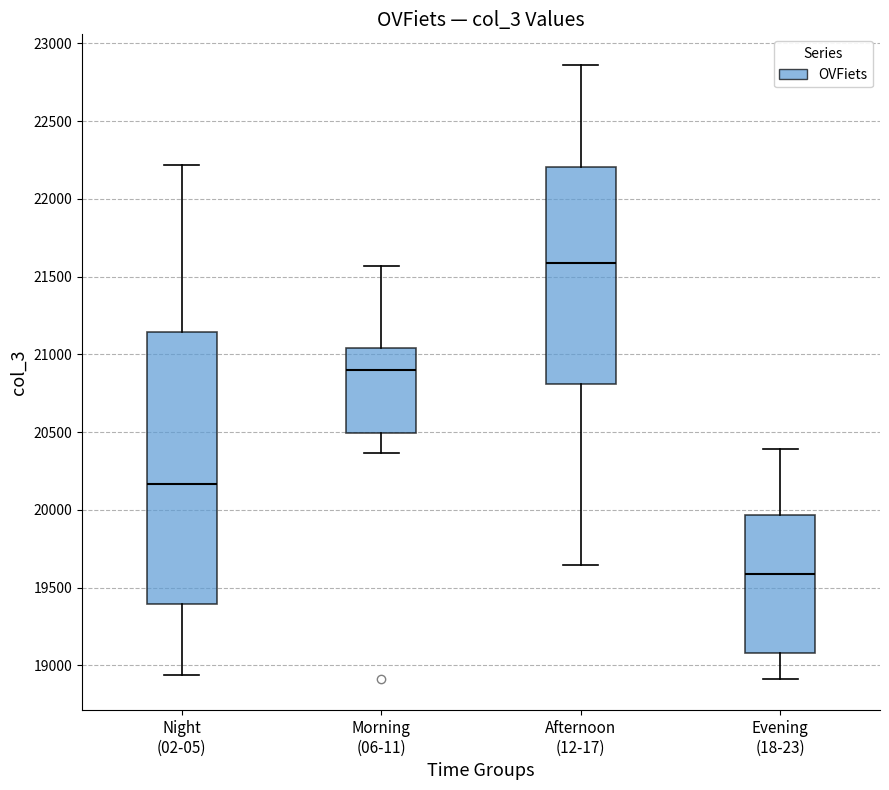

Reading left to right, read every box against the y-axis: the position of its median line, the range the box covers, and the ends of its whiskers. The values are not printed on the chart, so give them approximately, as read against the axis.

Night (02-05): median 20150, box 19400 to 21150, whiskers 18950 to 22200
Morning (06-11): median 20900, box 20500 to 21050, whiskers 20350 to 21550
Afternoon (12-17): median 21600, box 20800 to 22200, whiskers 19650 to 22850
Evening (18-23): median 19600, box 19100 to 19950, whiskers 18900 to 20400